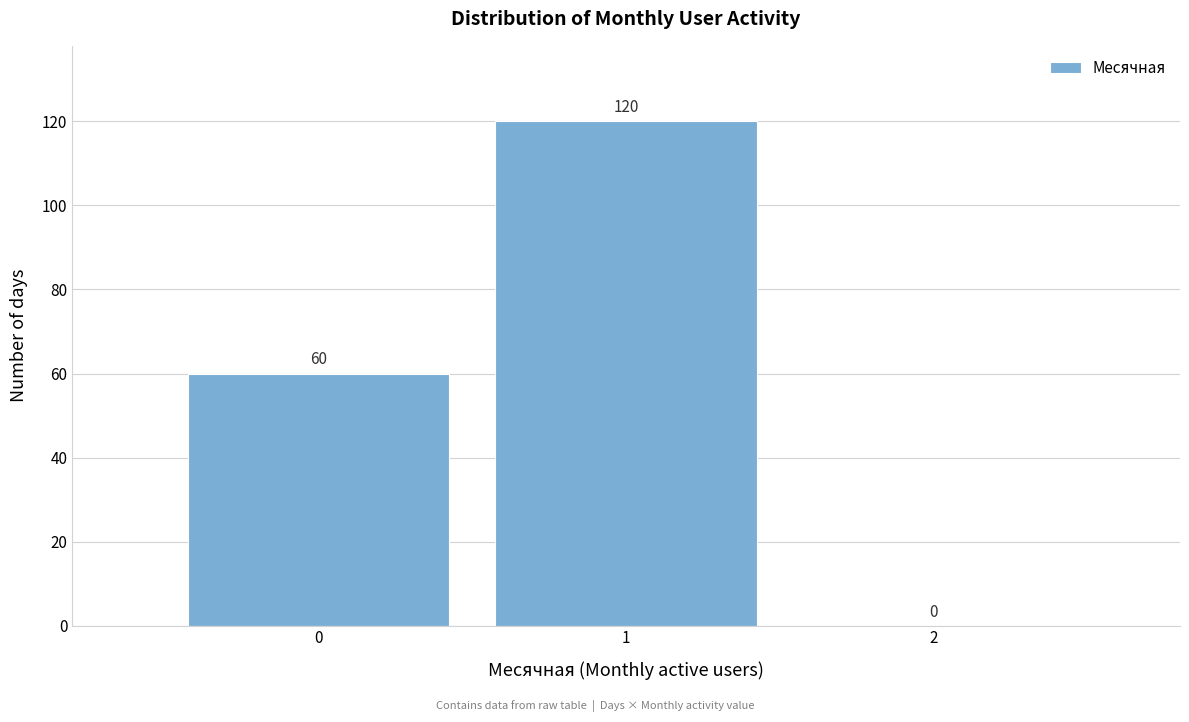

Reading left to right, transcribe all the data shown in this chart.

0=60	1=120	2=0